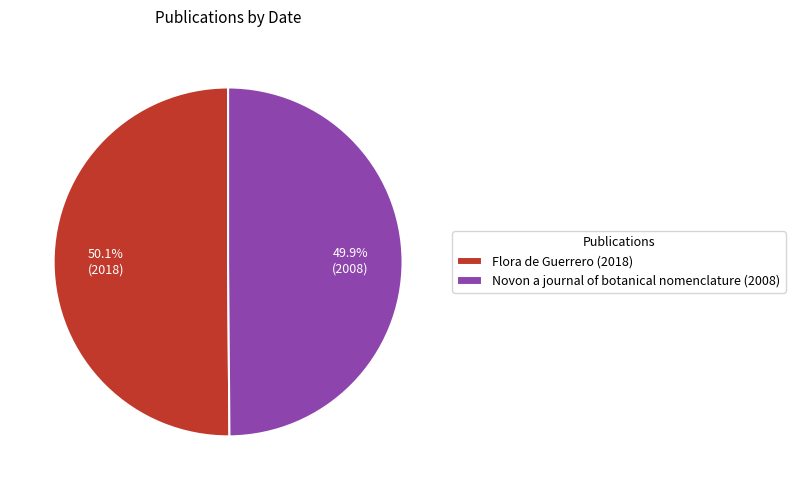

What is the ratio of the value at Flora de Guerrero (2018) to the value at Novon a journal of botanical nomenclature (2008)?

1.0